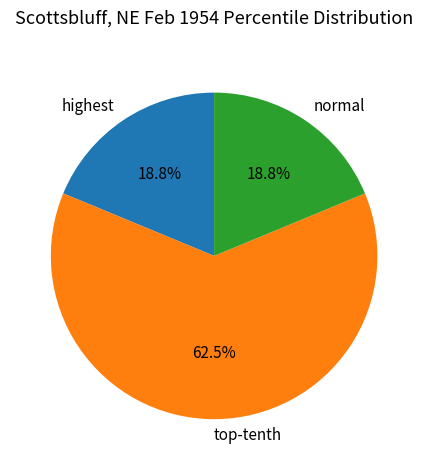

Does highest account for over 50% of the chart?

No